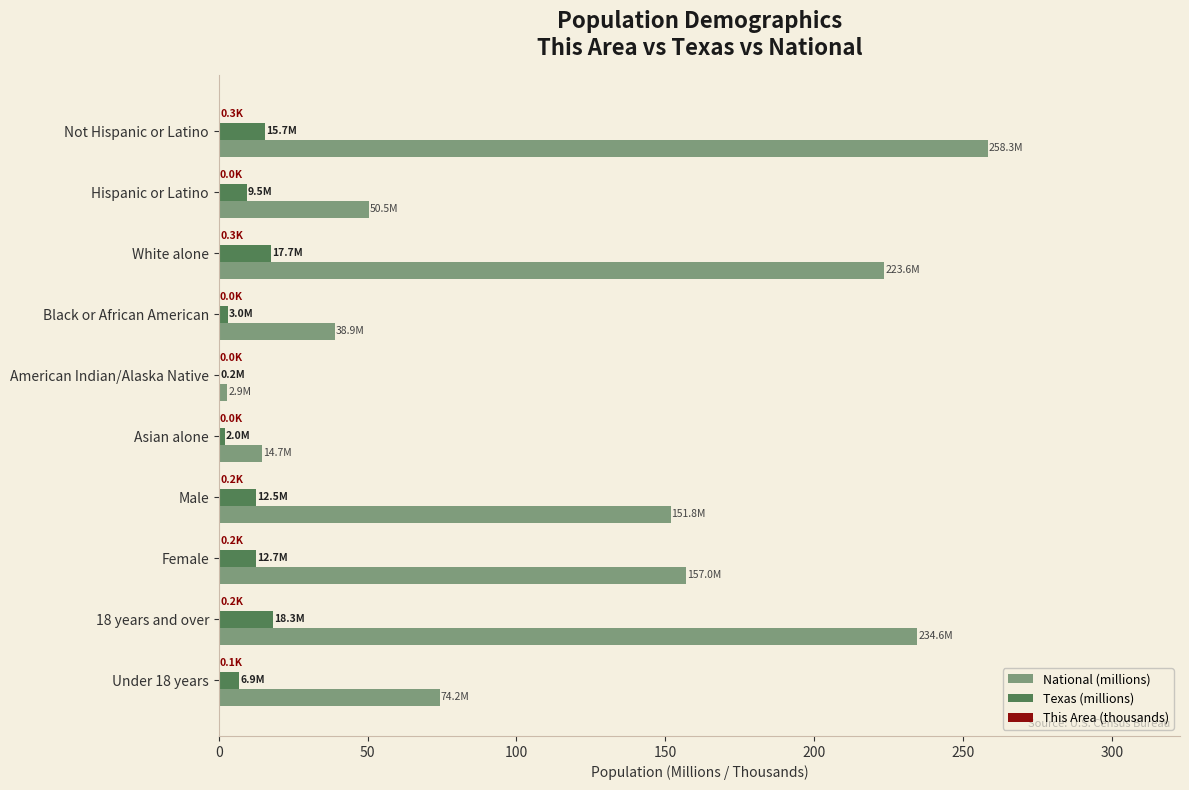

What is the sum of all Texas (millions) values?

98.3